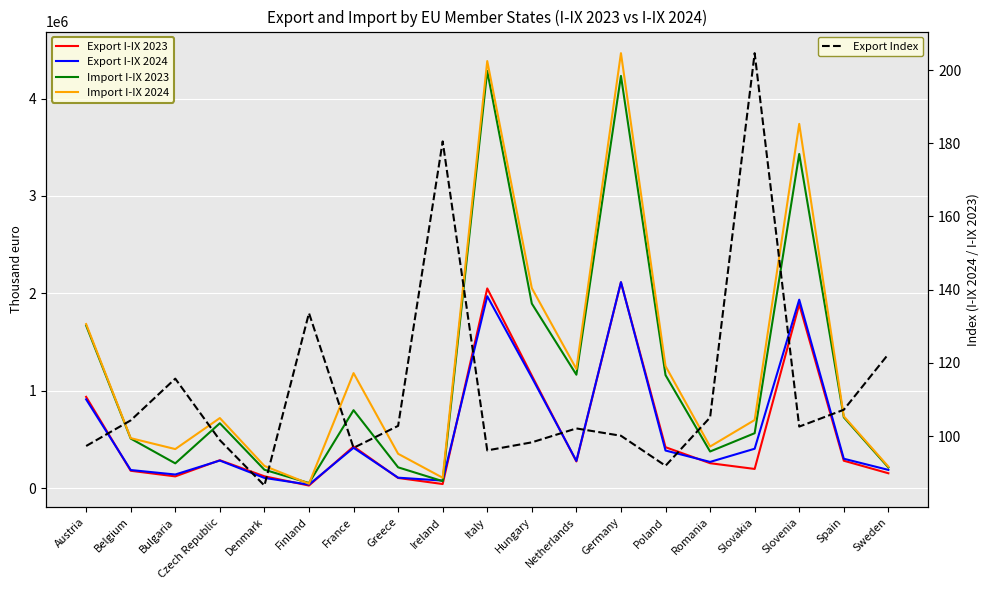

True or false: Export I-IX 2024 has a value of 303298.0 at Spain.

True